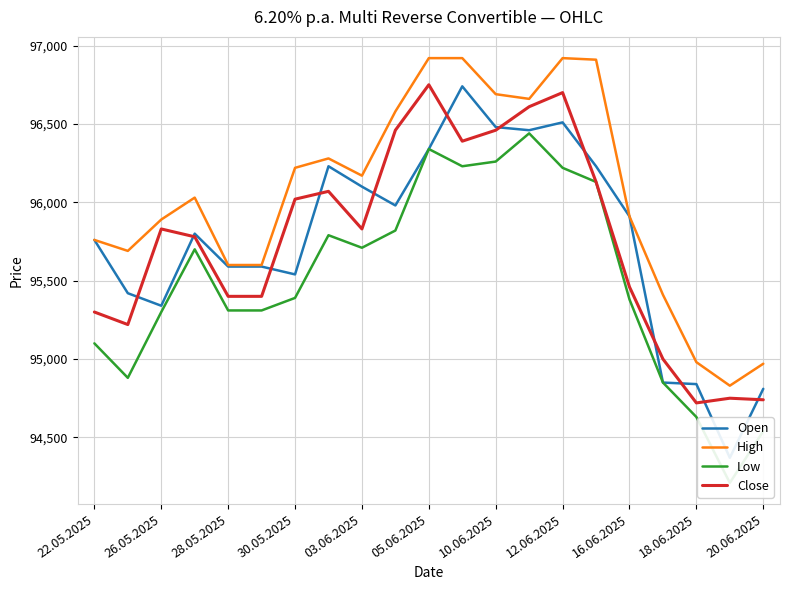

The value of Close at 05.06.2025 is 96750. True or false?

True